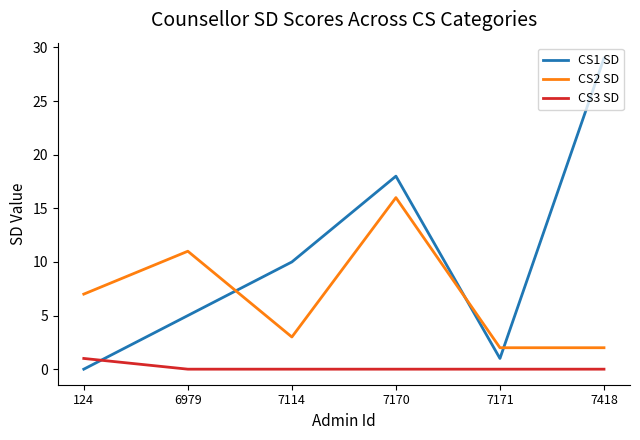

What is the difference between the maximum and minimum values in the CS2 SD series?

14